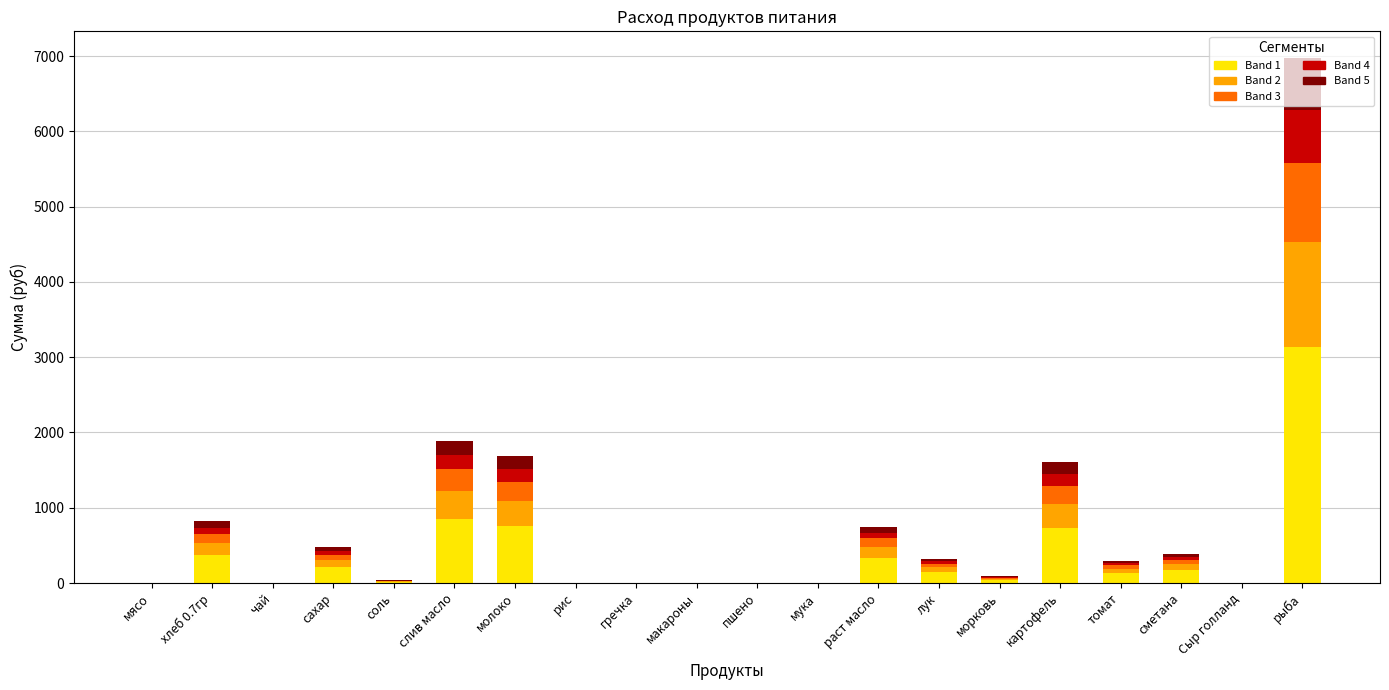

The value of Band 1 at рыба is 3141.5. True or false?

True